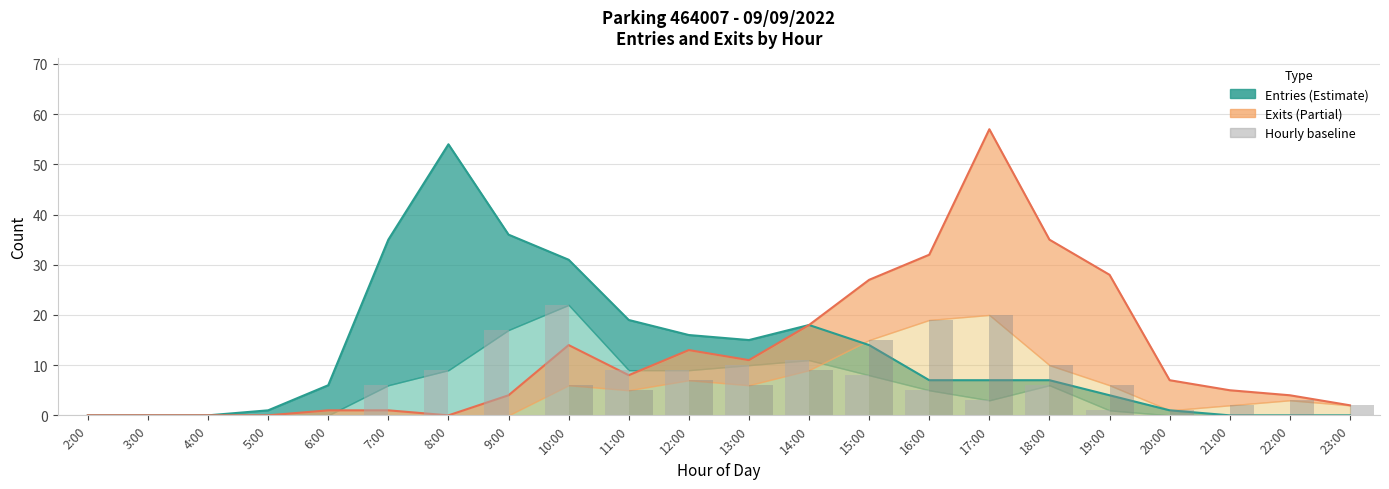

How many positive values does the Exits hourly (bars) series have?

14